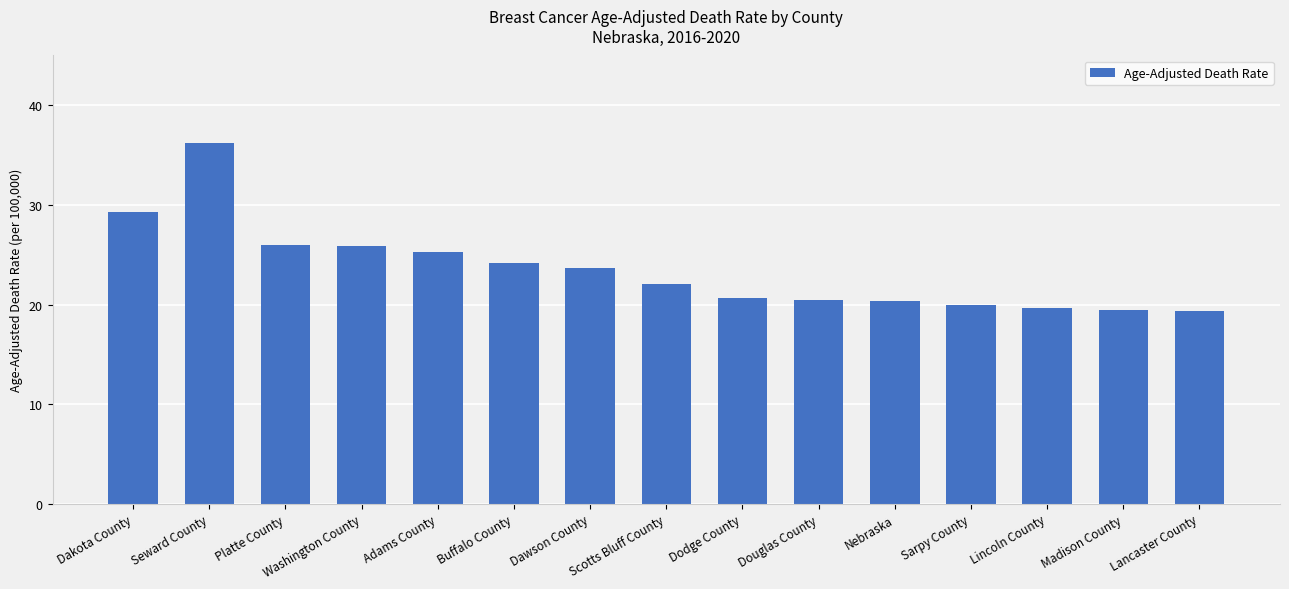

Which has a higher value, Adams County or Scotts Bluff County?

Adams County